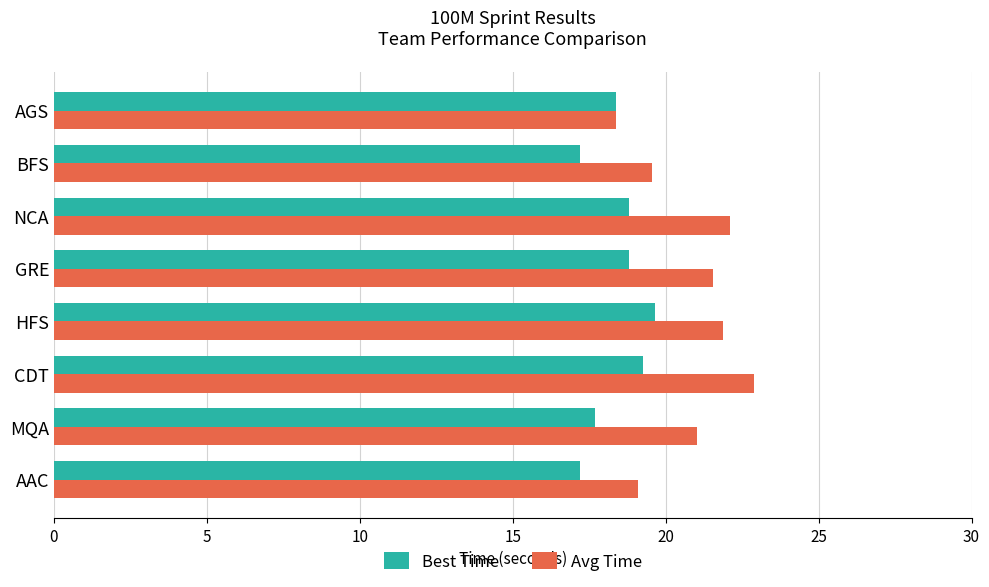

Which series has the largest total across all categories?

Avg Time